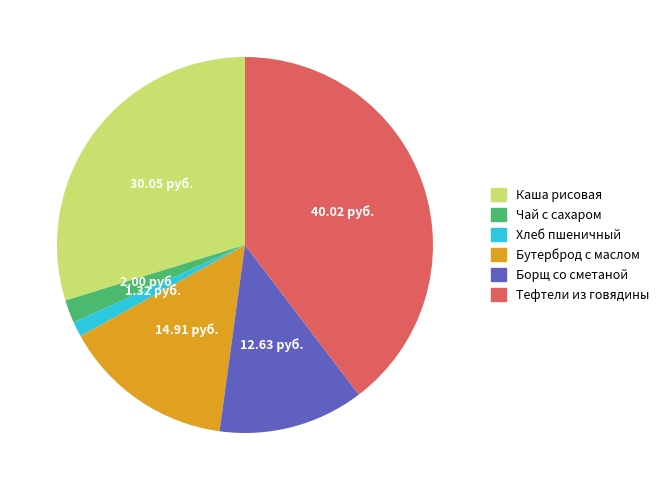

Is there a majority slice in this chart?

No